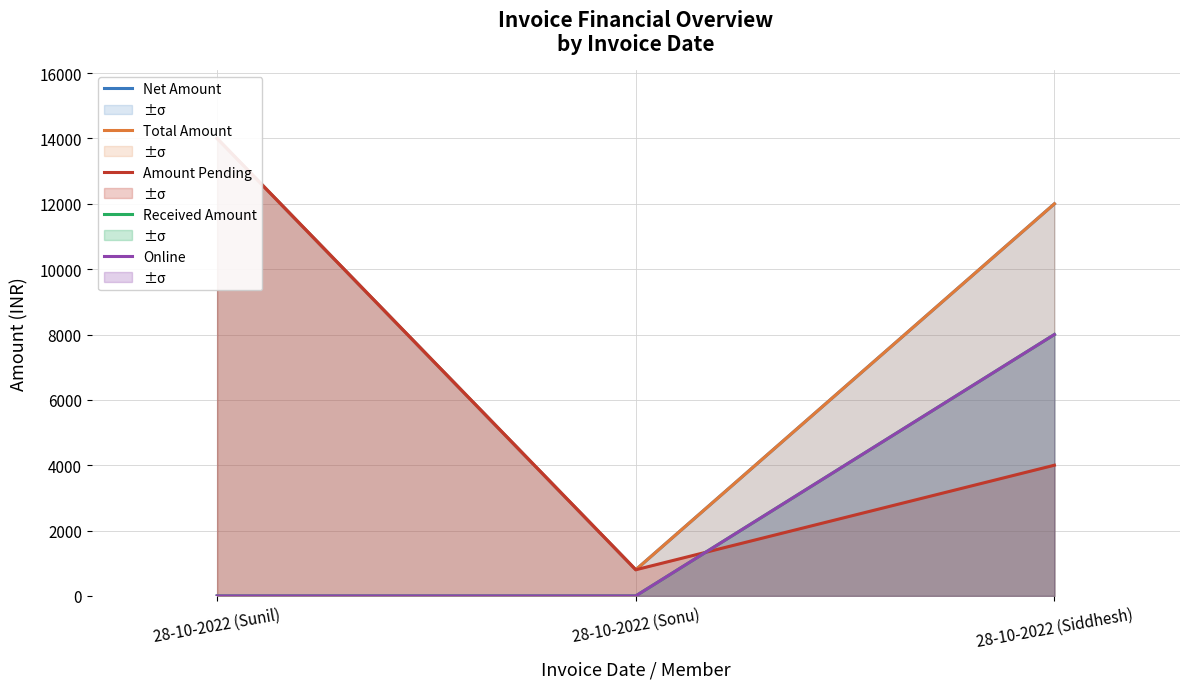

At how many categories does at least one series exceed 5614?

2